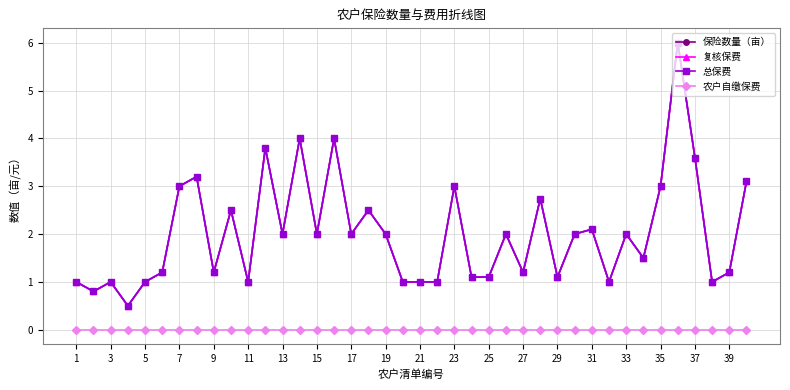

How many interior local valleys does the 复核保费 series have?

12